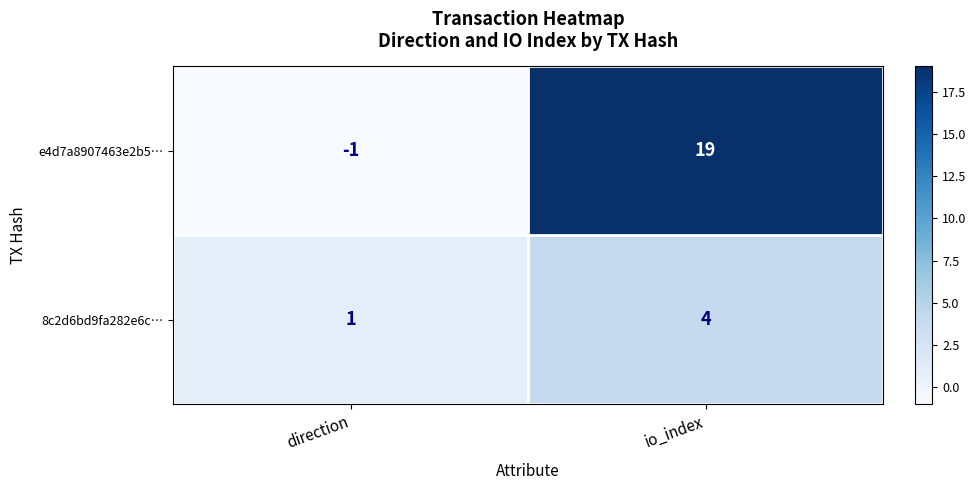

At which category is the sum across all series the highest?

io_index